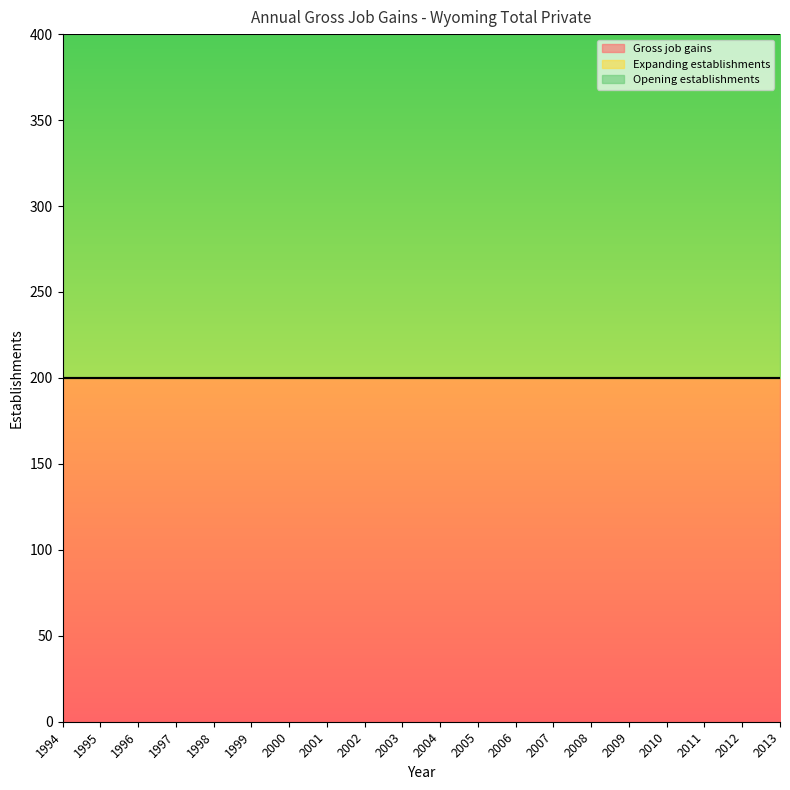

Reading left to right, list all the values displayed in this chart.

Gross job gains: 1994=200	1995=200	1996=200	1997=200	1998=200	1999=200	2000=200	2001=200	2002=200	2003=200	2004=200	2005=200	2006=200	2007=200	2008=200	2009=200	2010=200	2011=200	2012=200	2013=200
Expanding establishments: 1994=0	1995=0	1996=0	1997=0	1998=0	1999=0	2000=0	2001=0	2002=0	2003=0	2004=0	2005=0	2006=0	2007=0	2008=0	2009=0	2010=0	2011=0	2012=0	2013=0
Opening establishments: 1994=200	1995=200	1996=200	1997=200	1998=200	1999=200	2000=200	2001=200	2002=200	2003=200	2004=200	2005=200	2006=200	2007=200	2008=200	2009=200	2010=200	2011=200	2012=200	2013=200